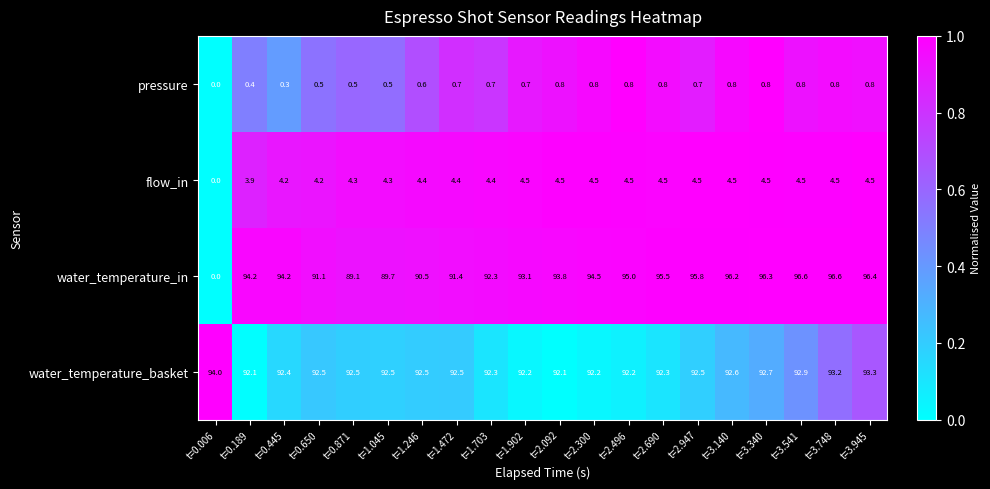

Is the value of flow_in at t=2.092 greater than the value of pressure at t=2.947?

Yes